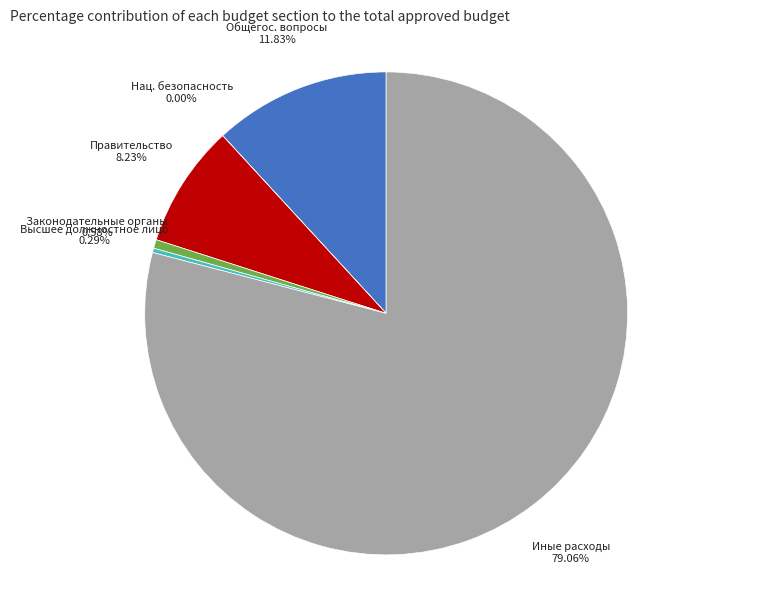

Is there a majority slice in this chart?

Yes